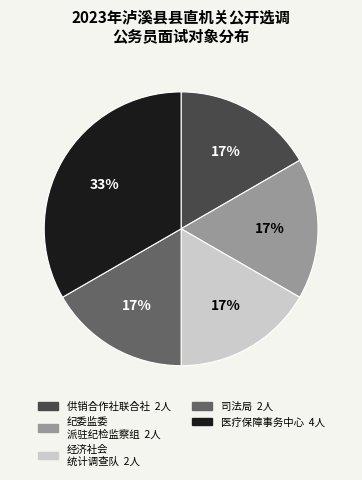

Is there any slice that represents more than half of the pie?

No